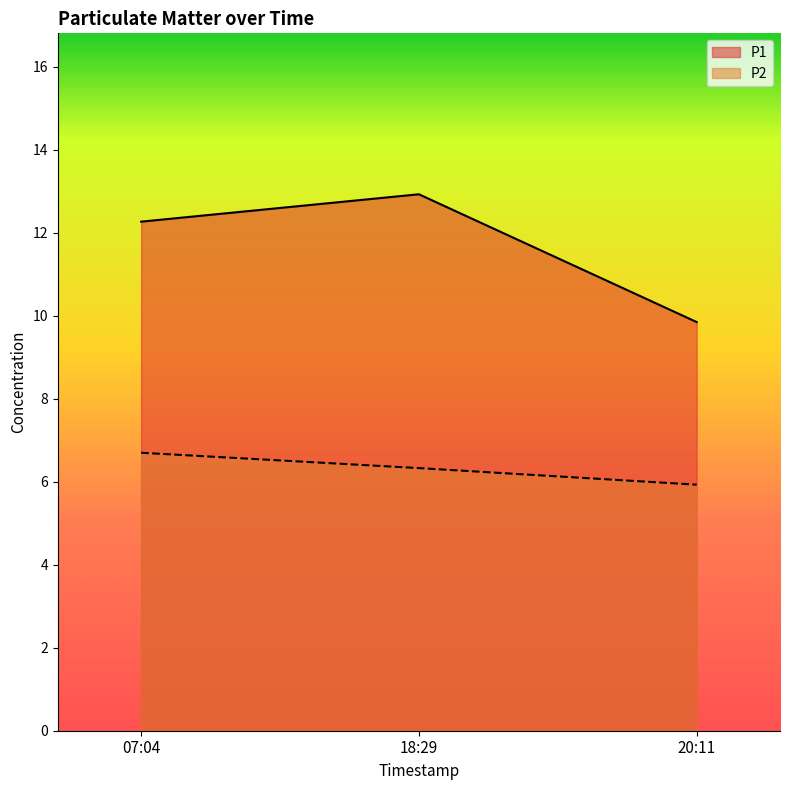

Which label corresponds to the largest value in the chart?

18:29